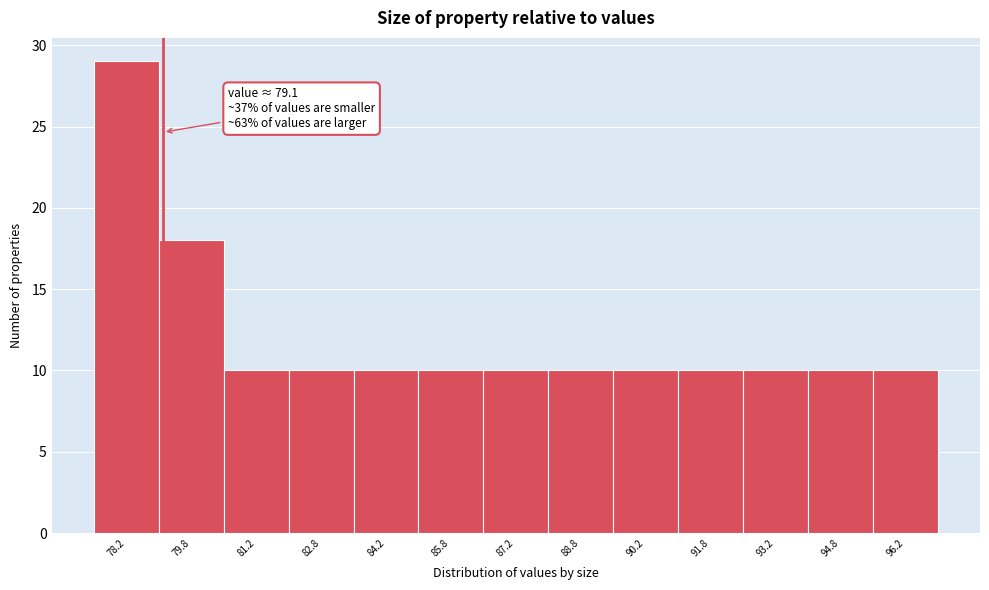

Which range on the x-axis has the tallest bar?

77.5 to 79.0